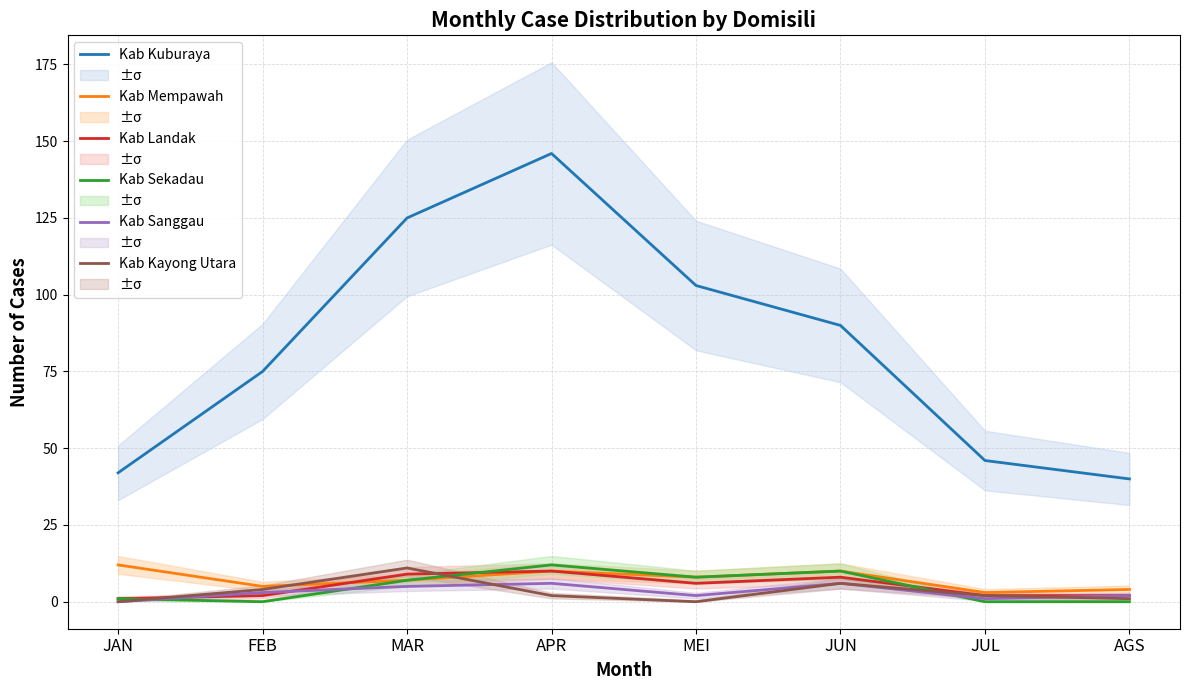

Where is Kab Mempawah nearest to the value 7?

MAR